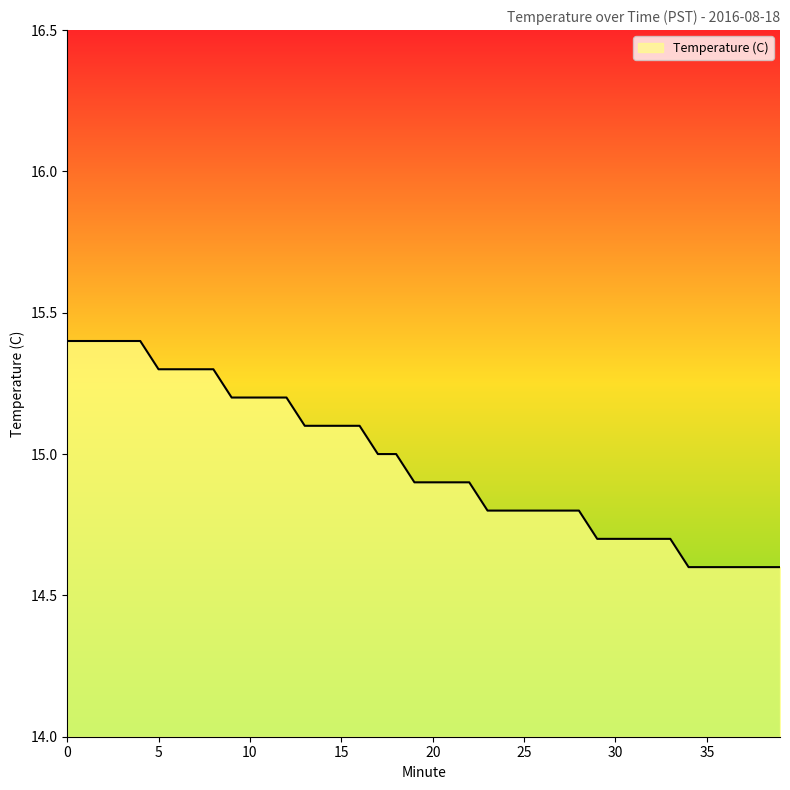

How many lines are shown in the chart?

1